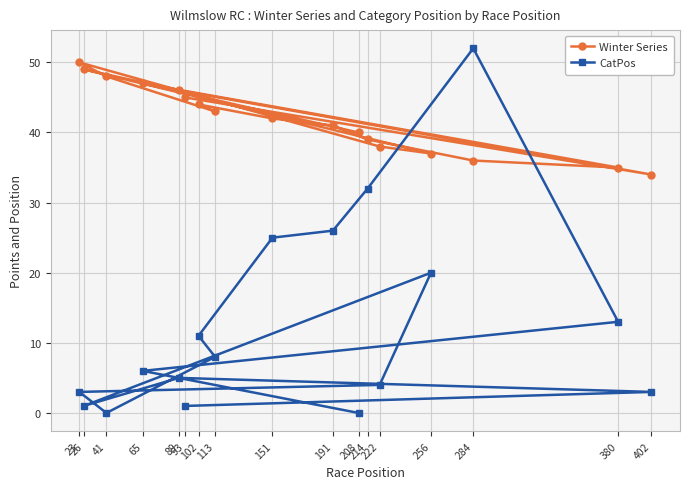

At which category is the sum across all series the highest?

284